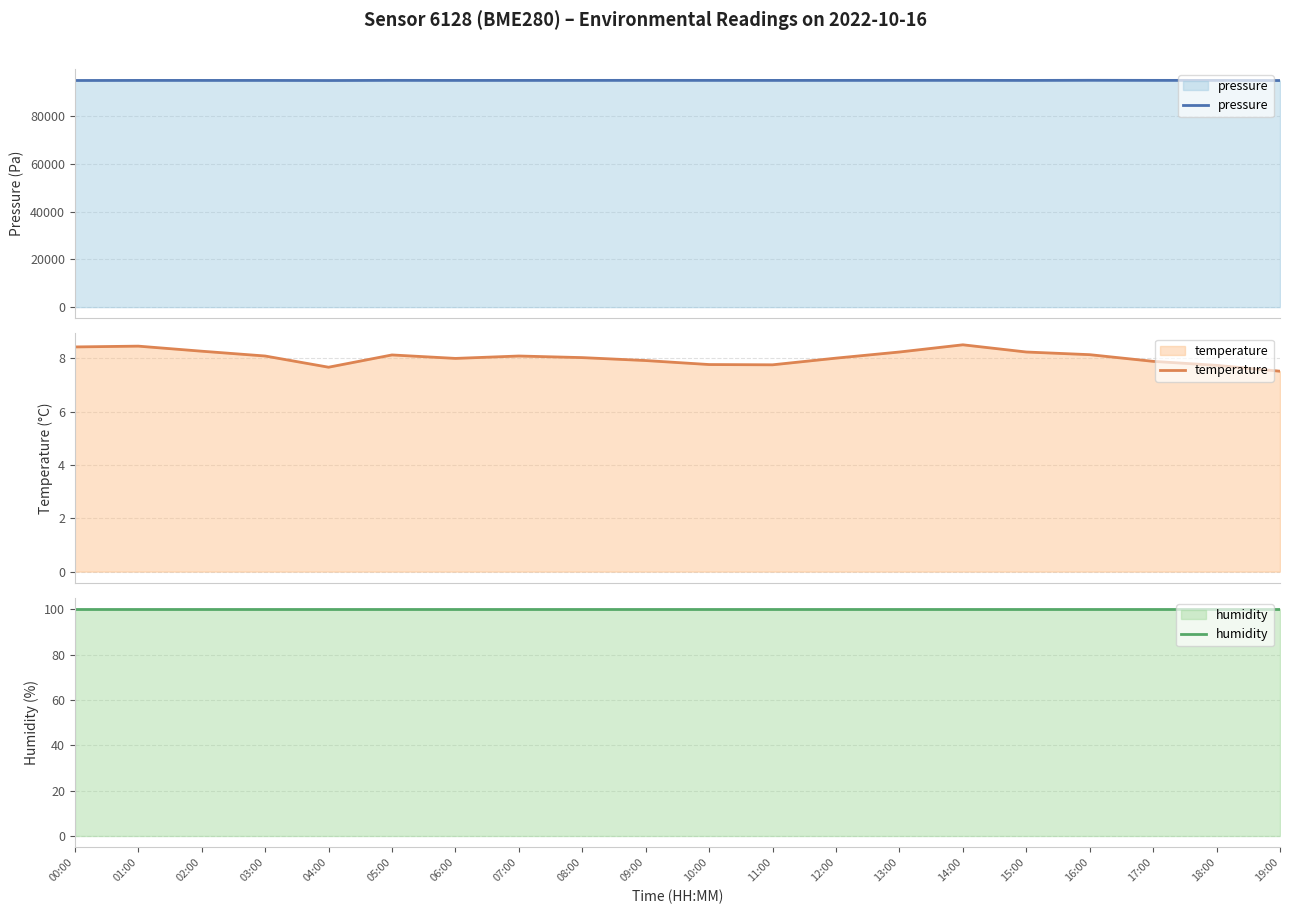

At which category does pressure reach its first local valley?

02:00